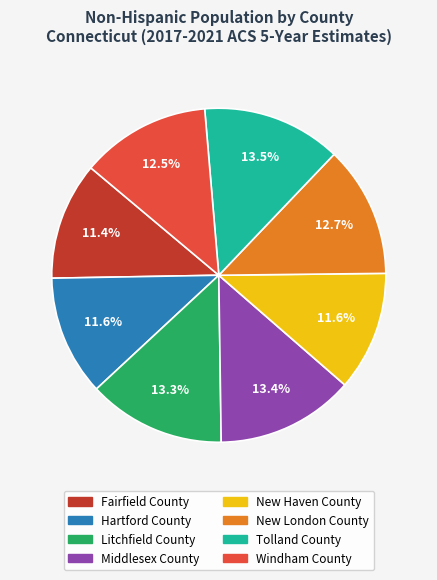

What is the ratio of the value at Middlesex County to the value at Tolland County?

1.0